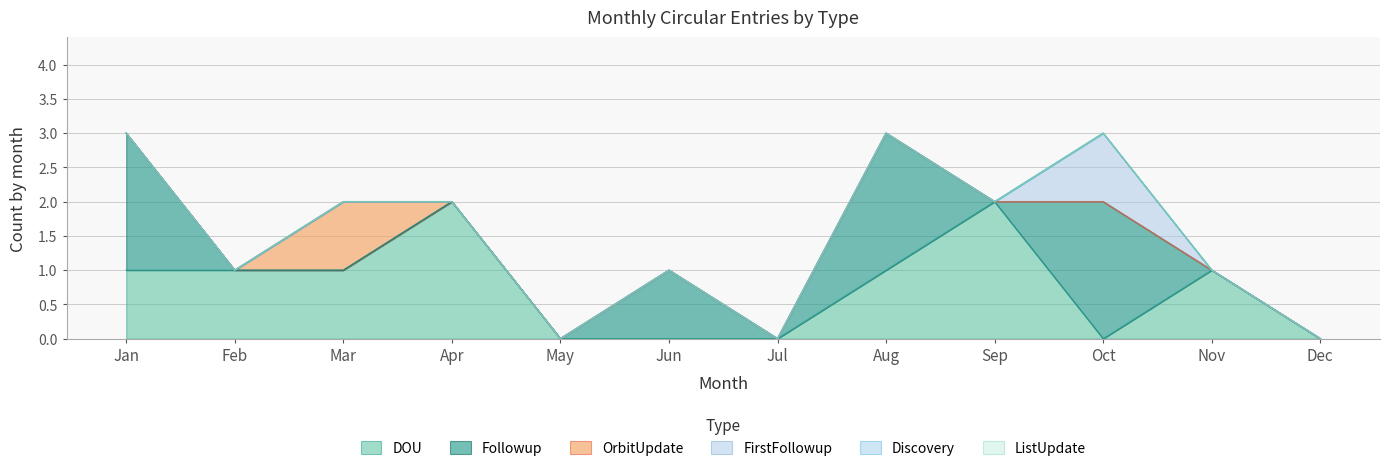

What are all the series names shown in the legend?

DOU, Followup, OrbitUpdate, FirstFollowup, Discovery, ListUpdate